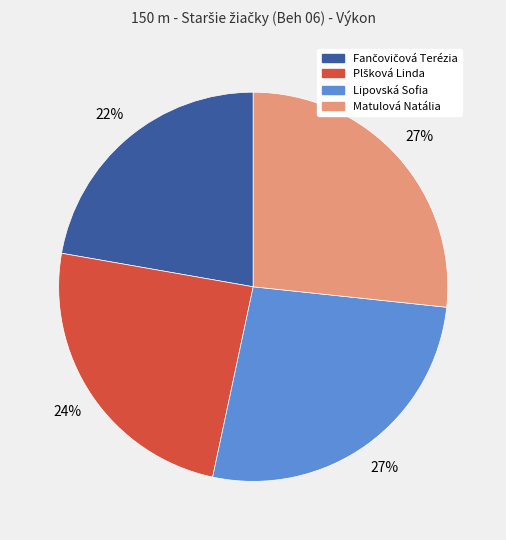

True or false: Matulová Natália accounts for 37% of the total.

False